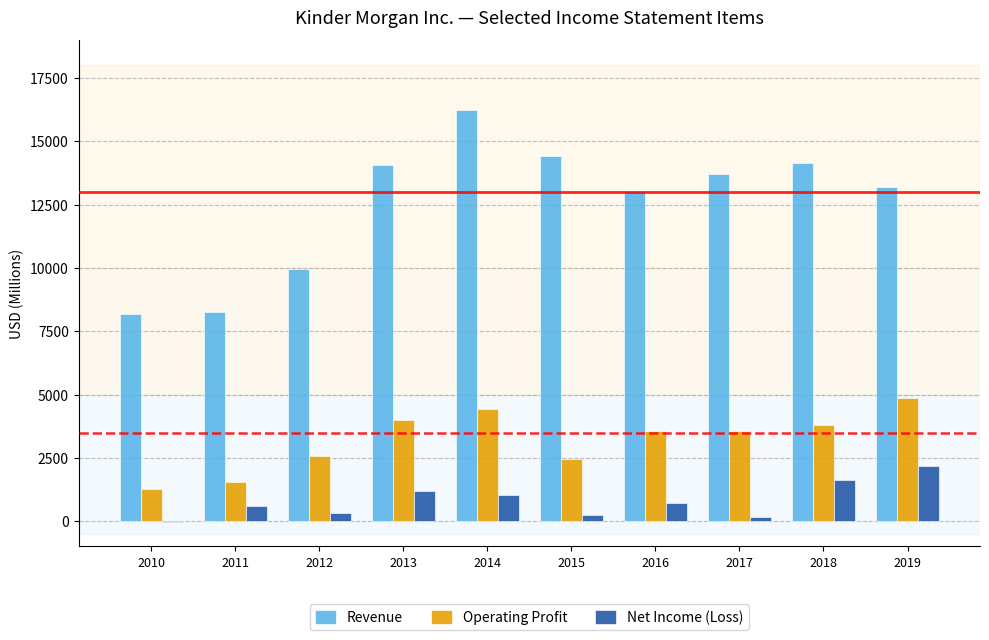

Between 2012 and 2019, which series saw the biggest shift?

Revenue